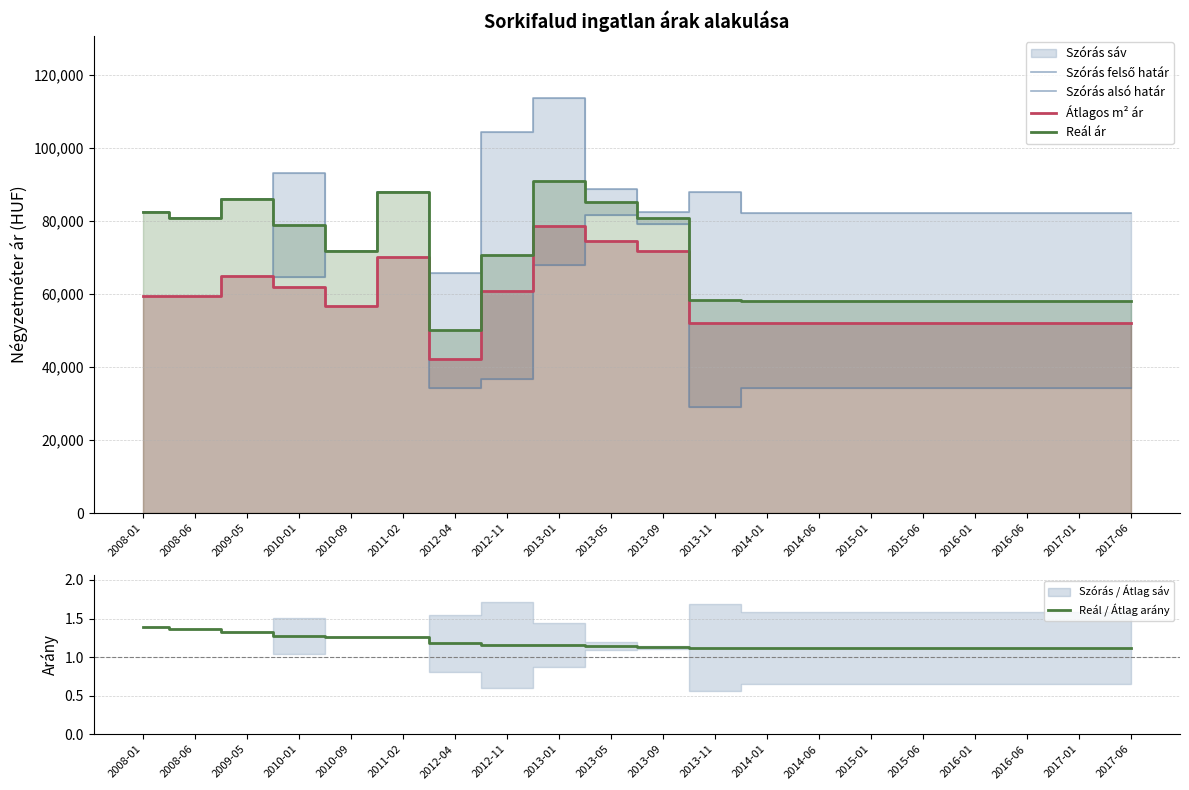

What position from the left is 2013-01?

9